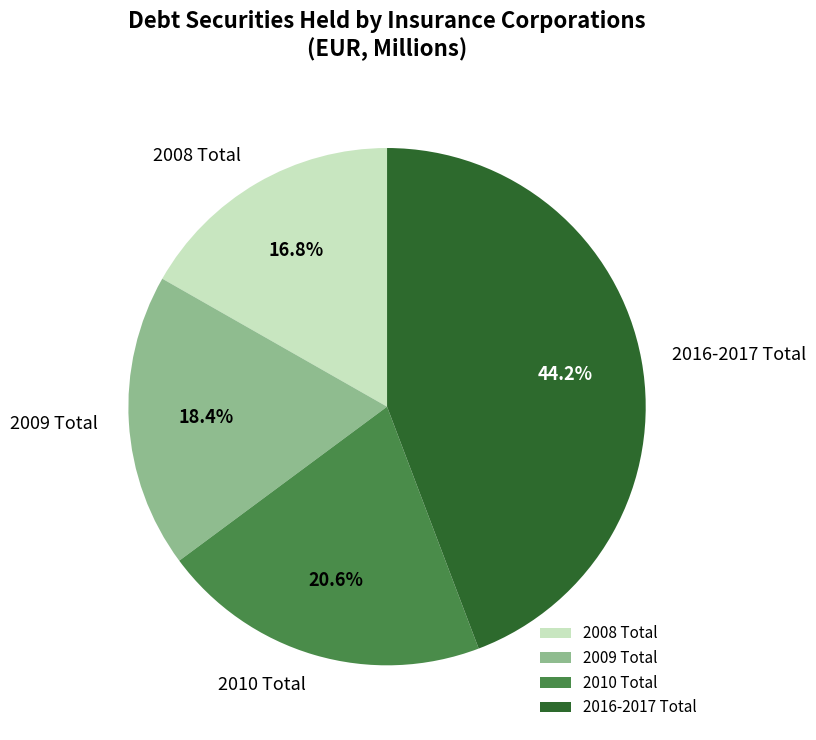

Which slice is the smallest?

2008 Total